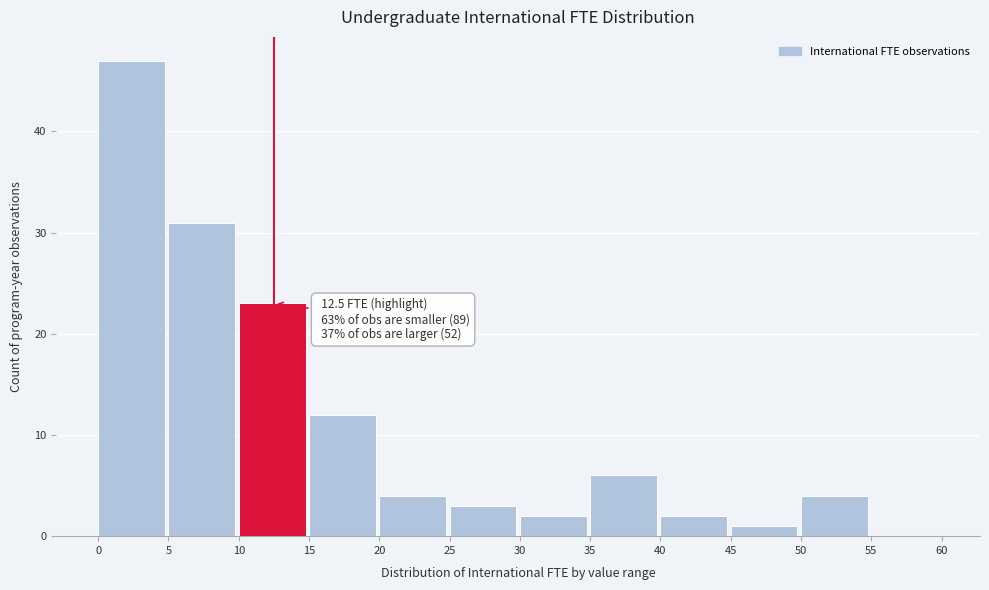

Over which range of the x-axis is the bar tallest?

0 to 5